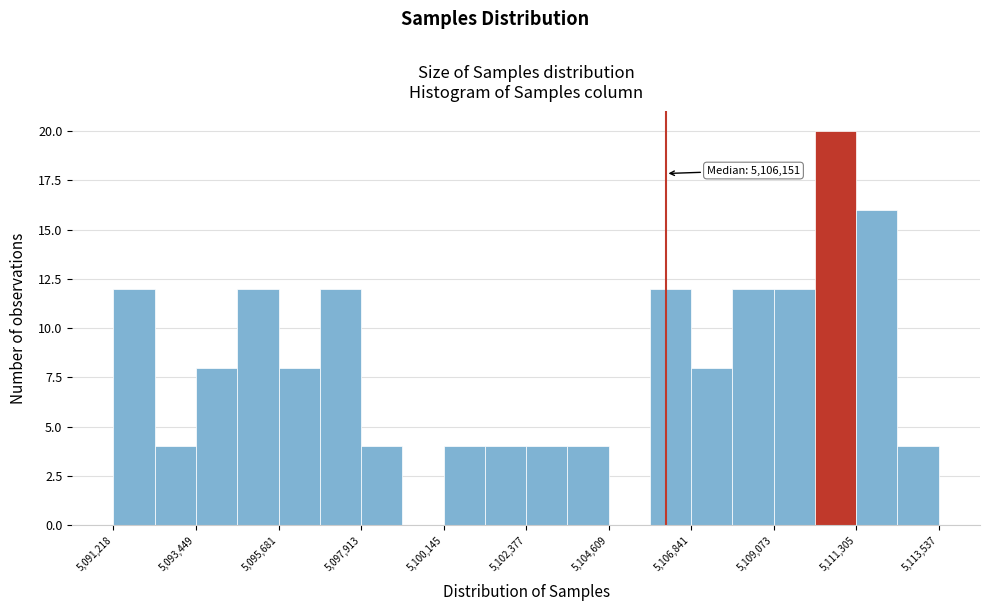

Read against the x-axis, roughly where is the centre of the tallest bar?

5110500